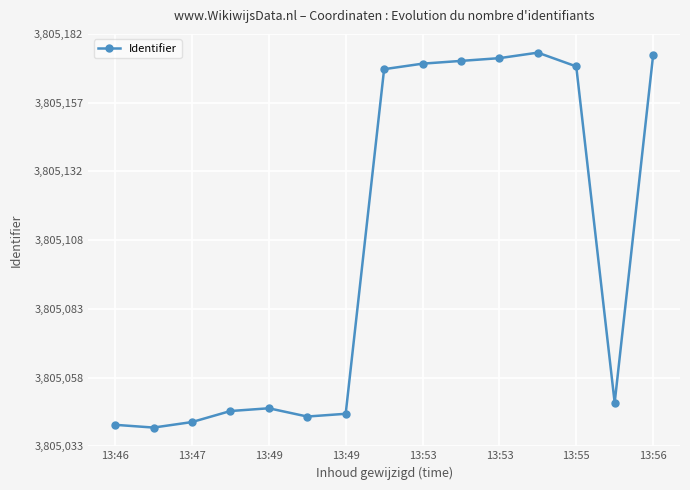

Reading right to left, transcribe all the data shown in this chart.

3805175	3805049	3805171	3805176	3805174	3805173	3805172	3805170	3805045	3805044	3805047	3805046	3805042	3805040	3805041